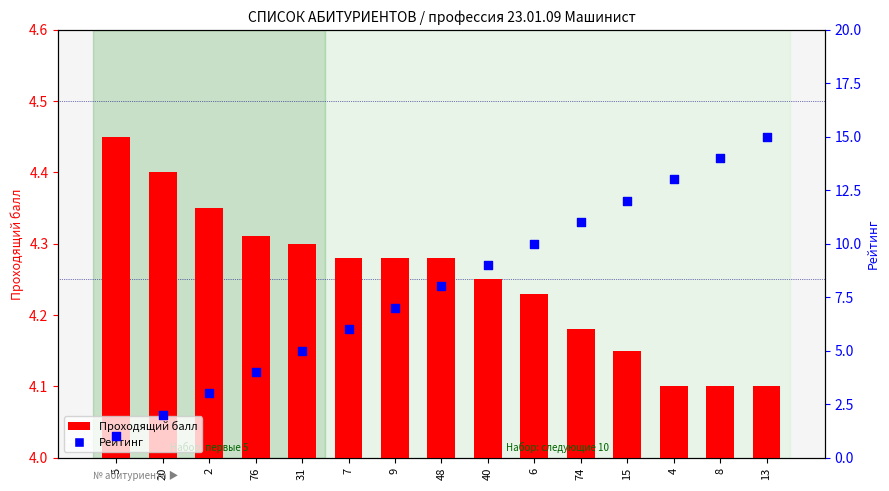

Which series has the widest spread of Y values?

Рейтинг